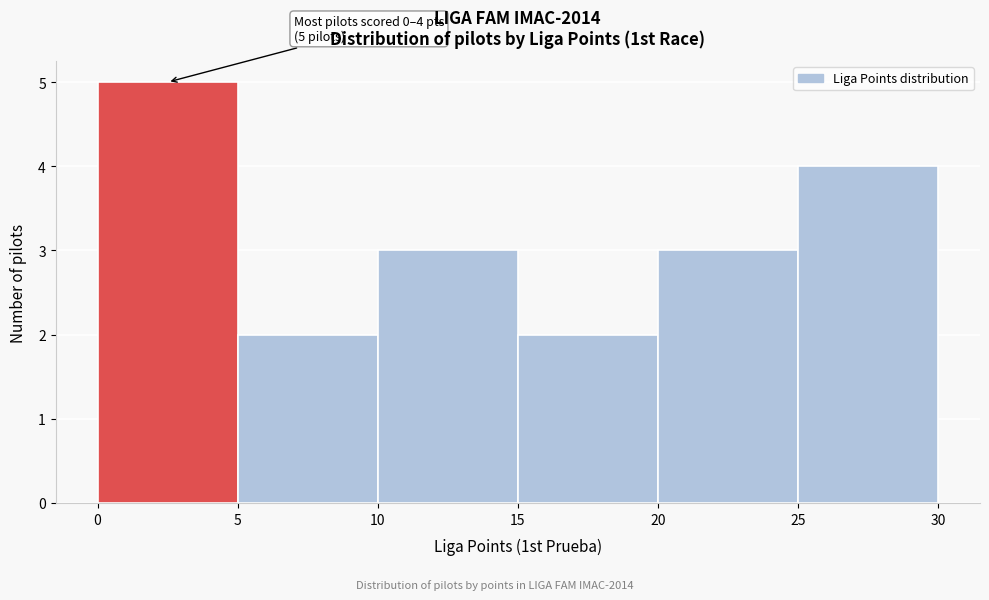

Over which range of the x-axis is the bar tallest?

0 to 5